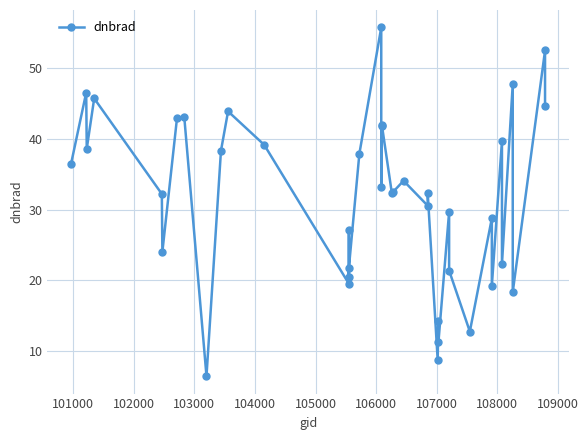

What is the greatest value displayed?

55.7